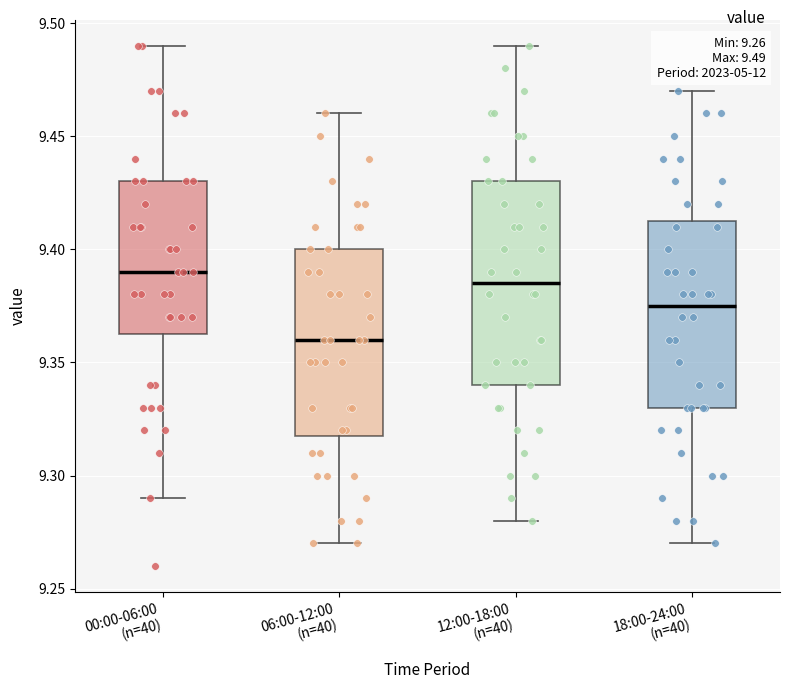

Which box has the lowest median line?

06:00-12:00 (n=40)